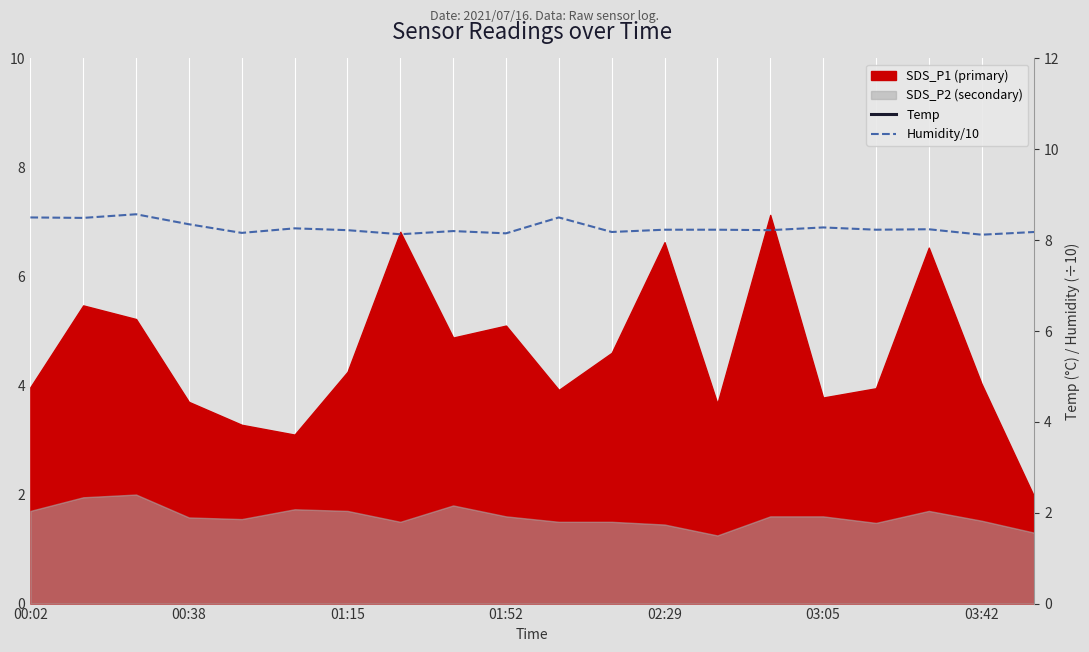

True or false: Temp and Humidity/10 cross at least once.

False